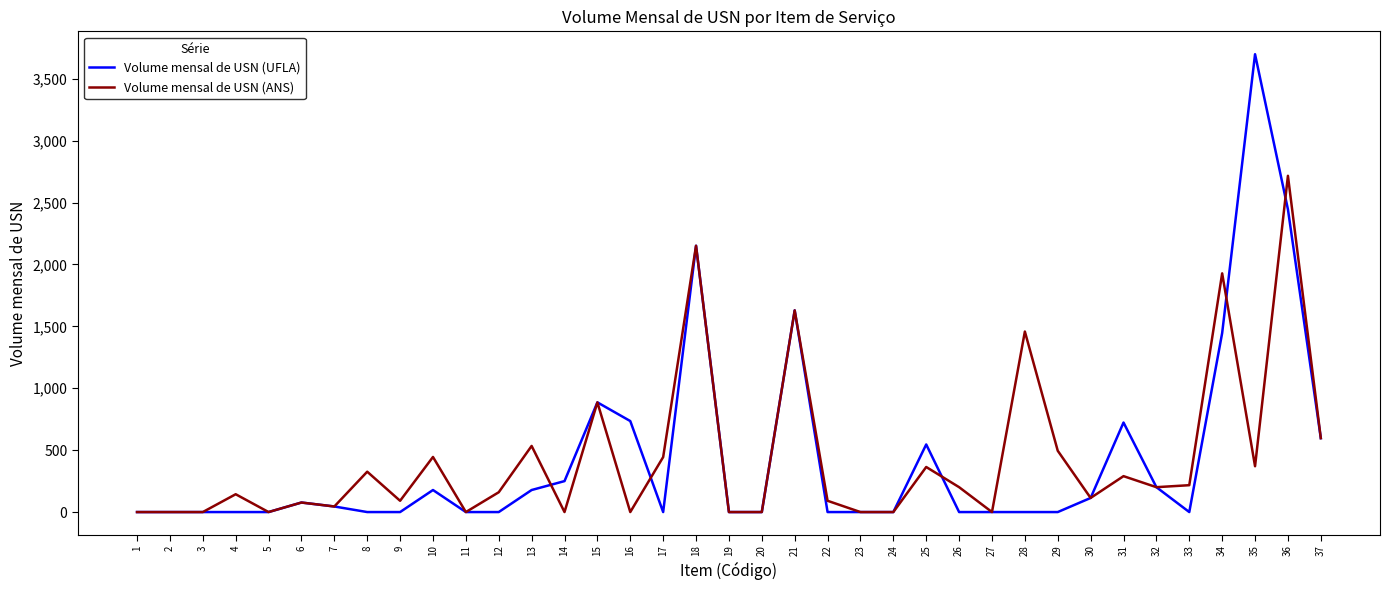

What is the highest value of the Volume mensal de USN (ANS) series?

2716